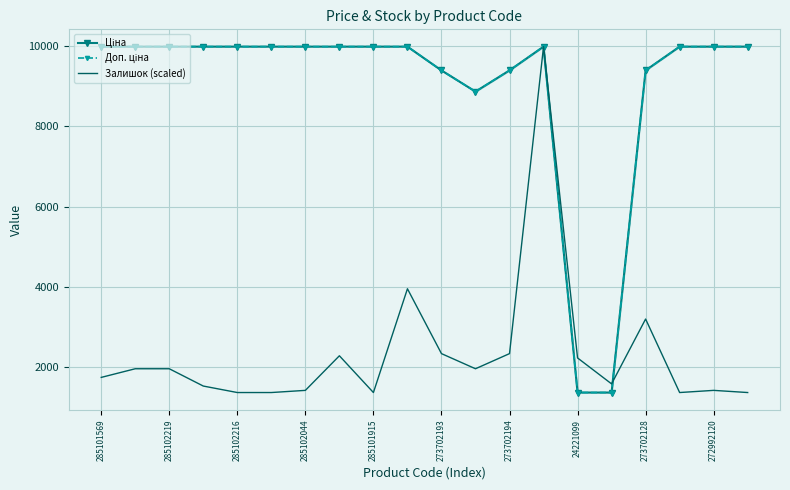

True or false: Доп. ціна and Ціна cross at least once.

False